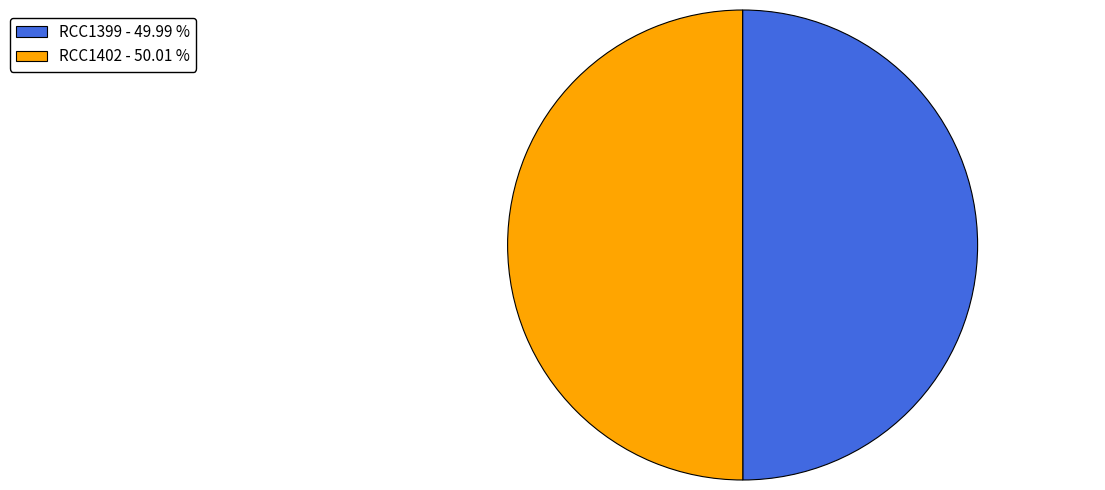

Combined, do RCC1399 - 49.99 % and RCC1402 - 50.01 % account for over 50%?

Yes